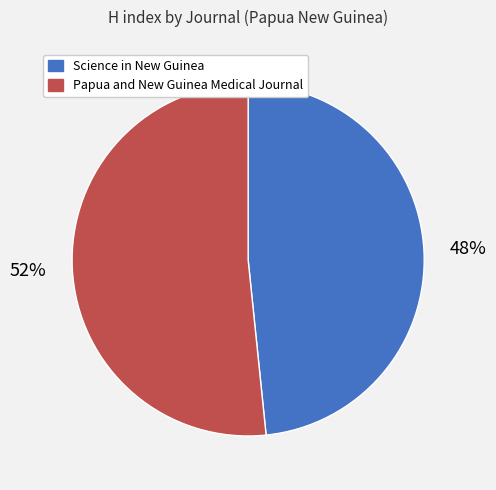

What percentage is the Papua and New Guinea Medical Journal slice, to the nearest percent?

52%